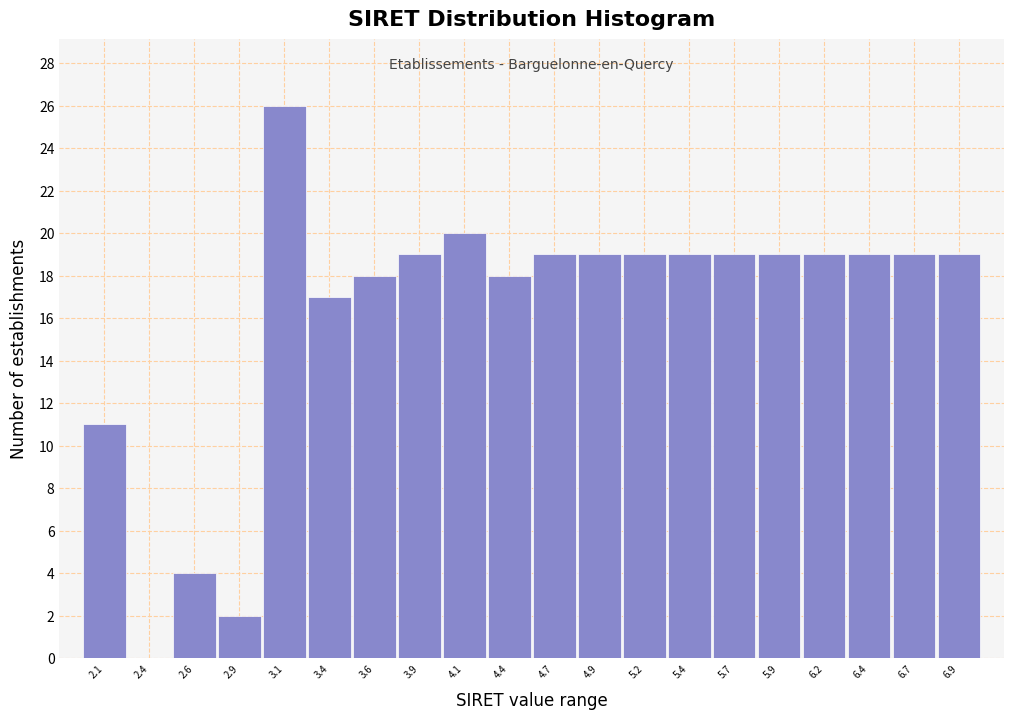

Reading left to right, list all the values displayed in this chart.

2.1=11	2.4=0	2.6=4	2.9=2	3.1=26	3.4=17	3.6=18	3.9=19	4.1=20	4.4=18	4.7=19	4.9=19	5.2=19	5.4=19	5.7=19	5.9=19	6.2=19	6.4=19	6.7=19	6.9=19